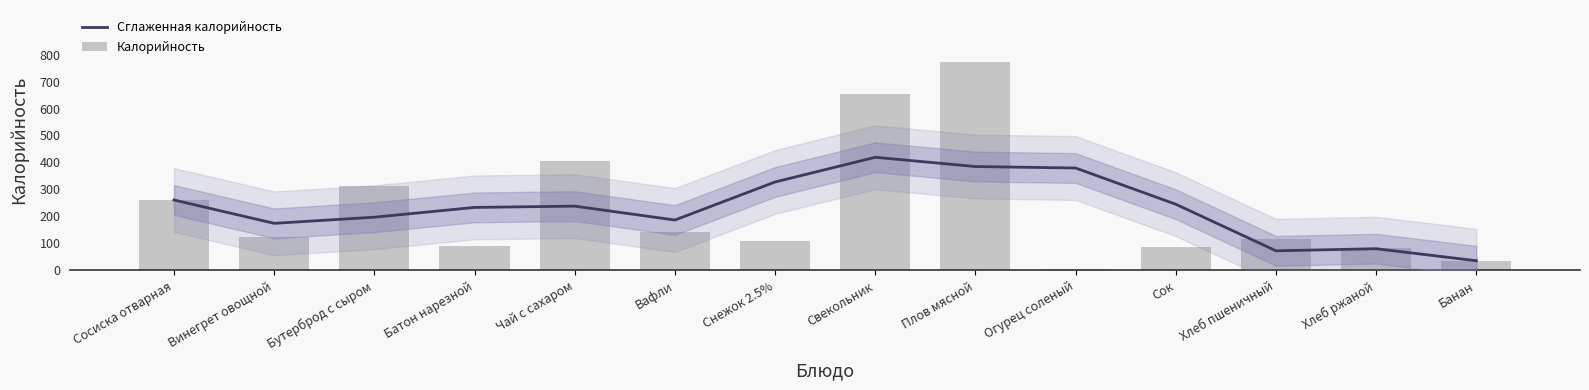

What is the approximate value of Сглаженная калорийность at Огурец соленый?

379.5